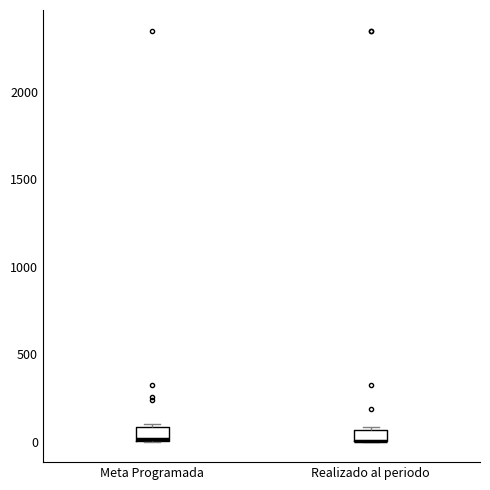

Where is the upper edge of the box for Meta Programada on the y-axis? The values are not printed on the chart, so give them approximately, as read against the axis.

100